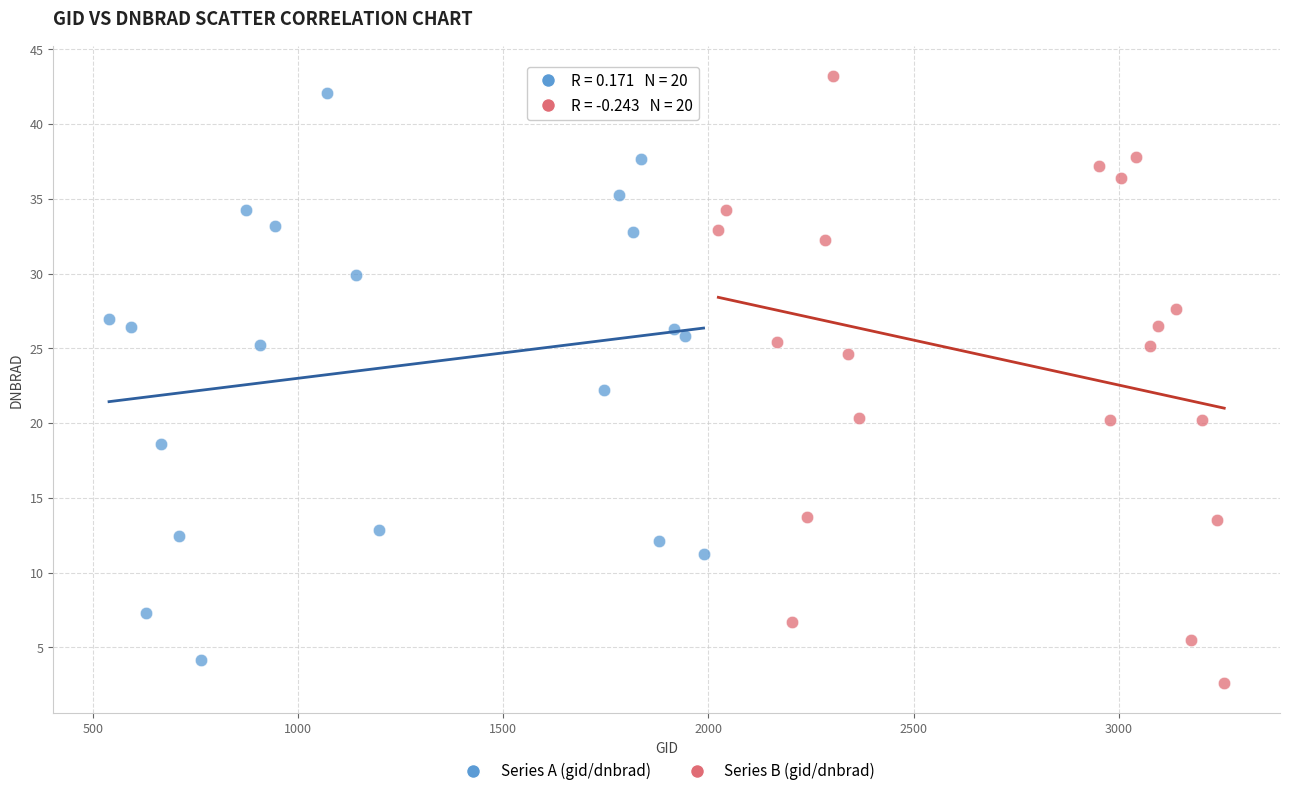

What are all the series names shown in the legend?

Series A (gid/dnbrad), Series B (gid/dnbrad)